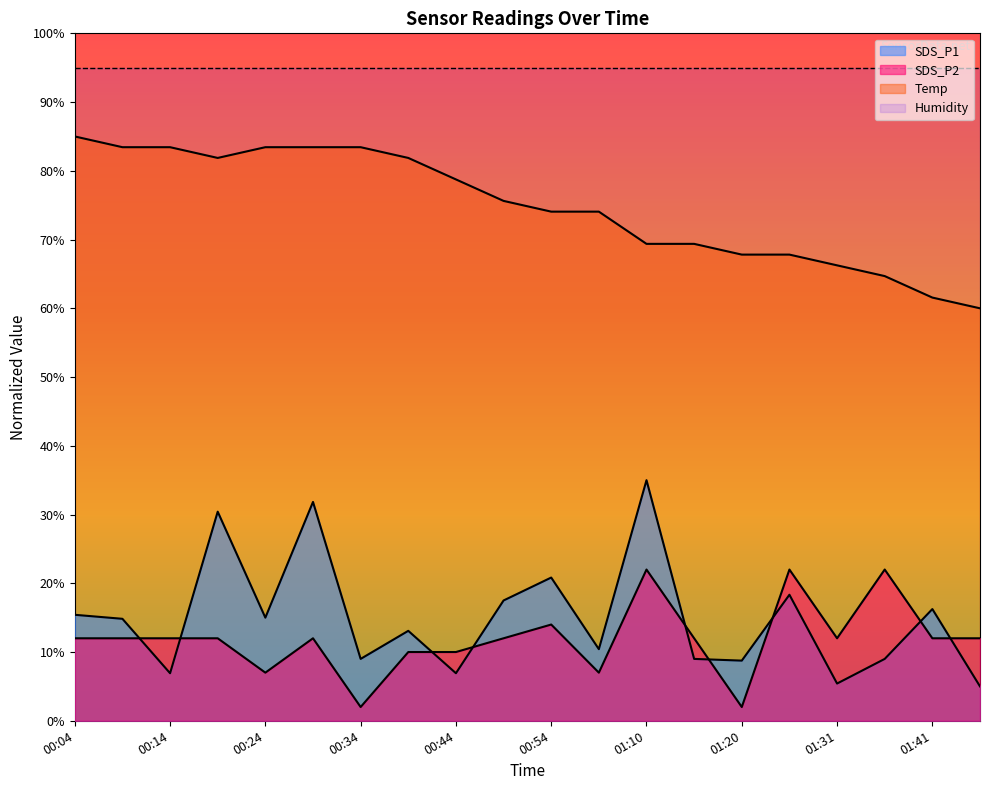

At which label does SDS_P2 reach its minimum?

00:34